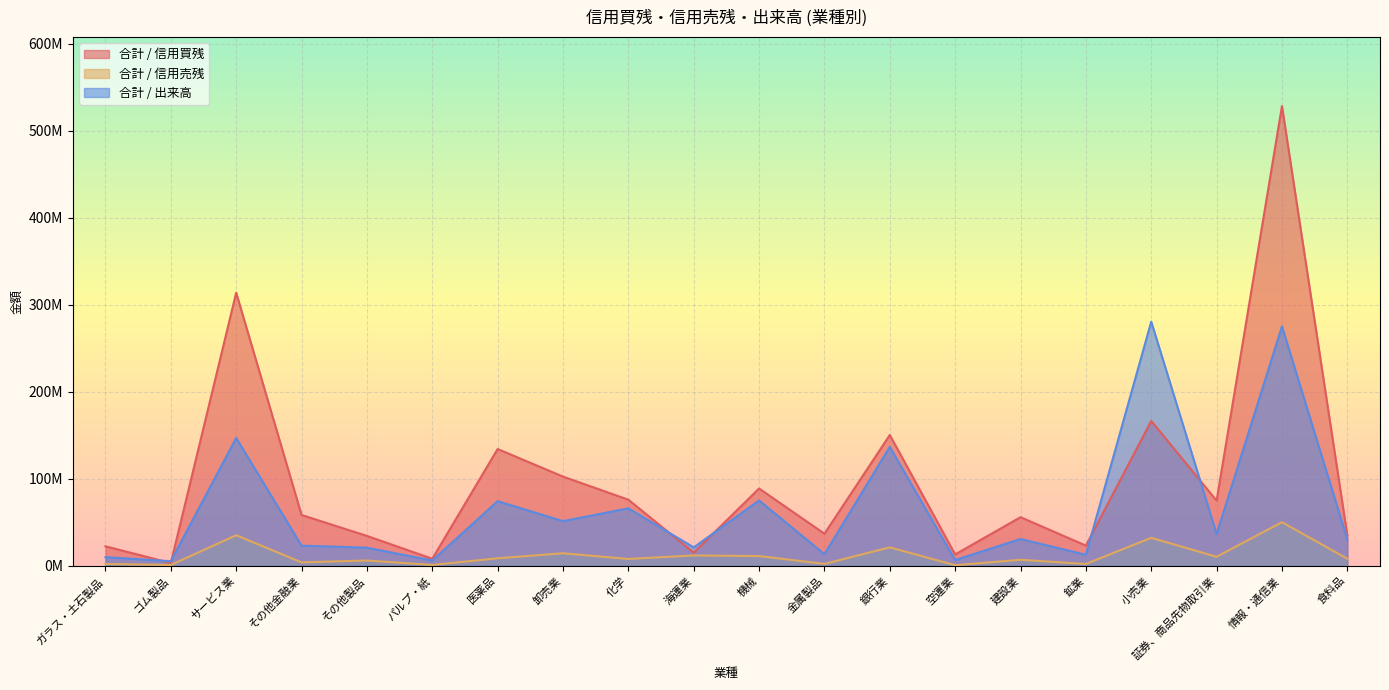

How many values in the 合計 / 信用売残 series exceed 8030900?

9